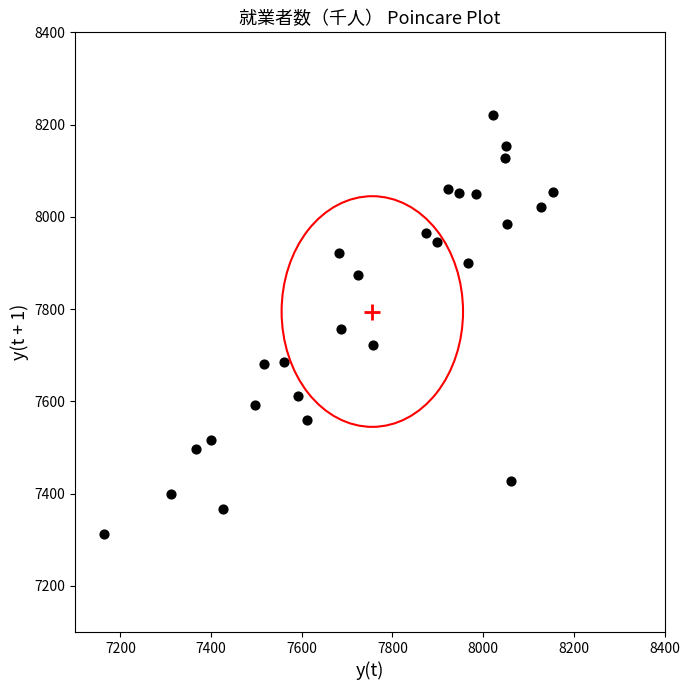

What is the range of Y values (max minus min)?

908